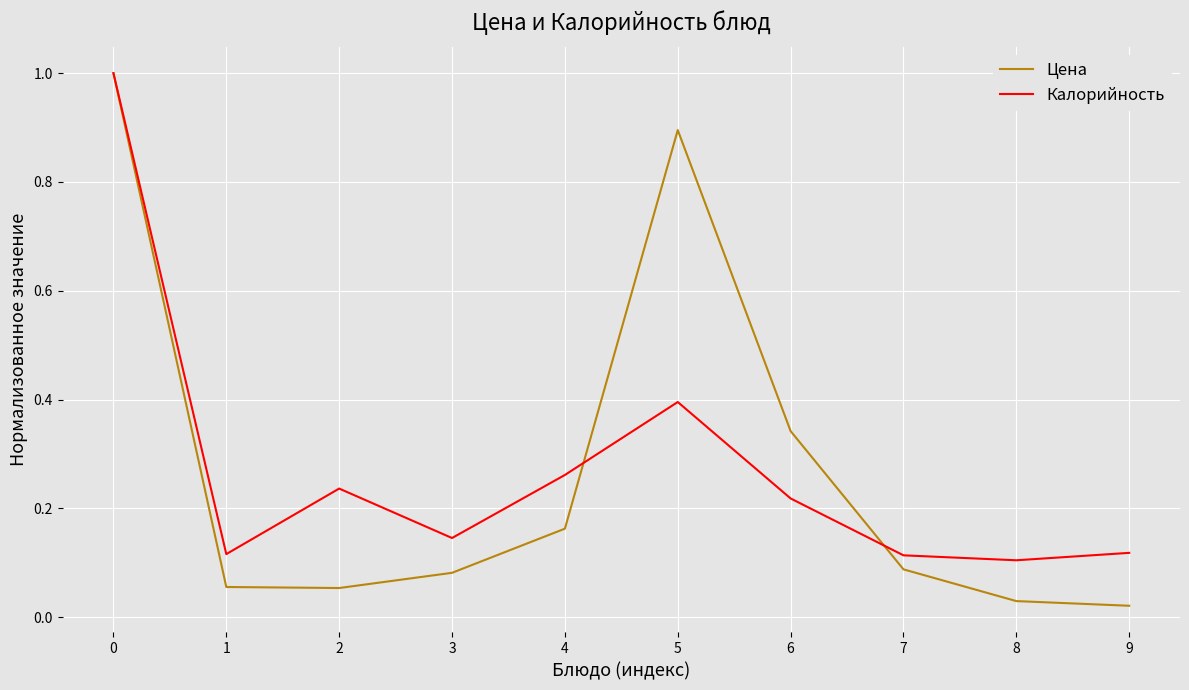

The value of Цена at 2 is 0.1. True or false?

True